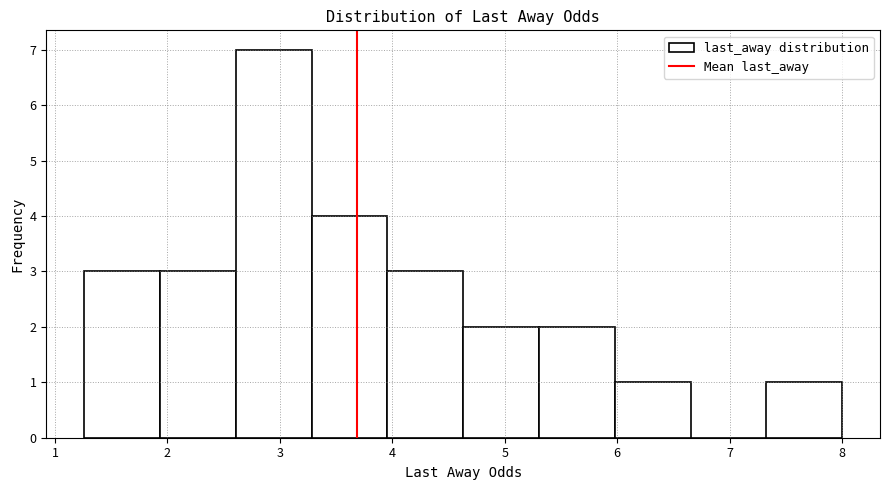

Reading left to right, transcribe this chart: for each bar, give the range it covers on the x-axis and its height. Neither the bar edges nor the heights are printed on the chart, so give them approximately, as read against the axes.

1.3 to 1.9: 3
1.9 to 2.6: 3
2.6 to 3.3: 7
3.3 to 4.0: 4
4.0 to 4.6: 3
4.6 to 5.3: 2
5.3 to 6.0: 2
6.0 to 6.7: 1
6.7 to 7.3: 0
7.3 to 8.0: 1